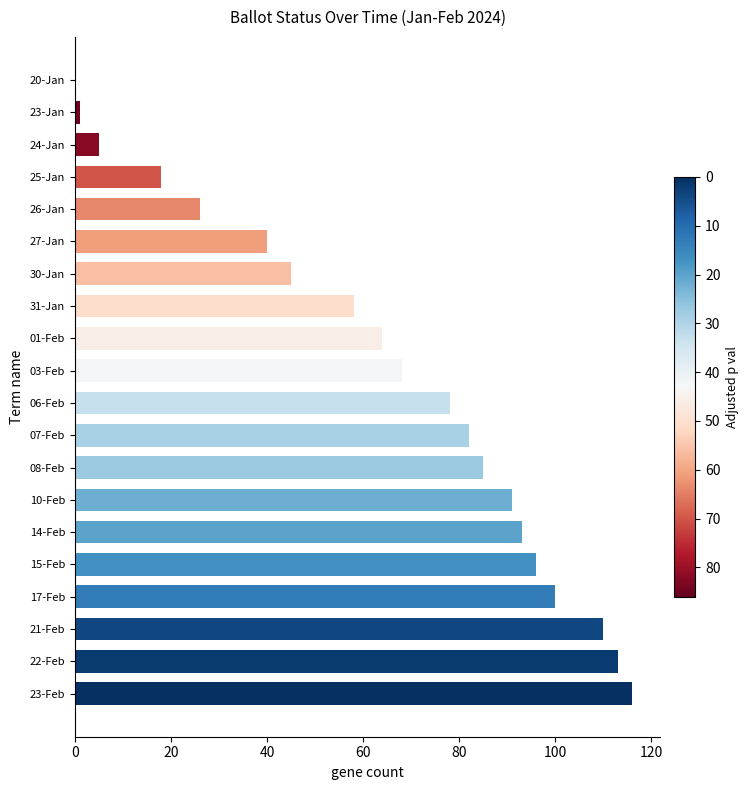

Are the bars horizontal?

Yes